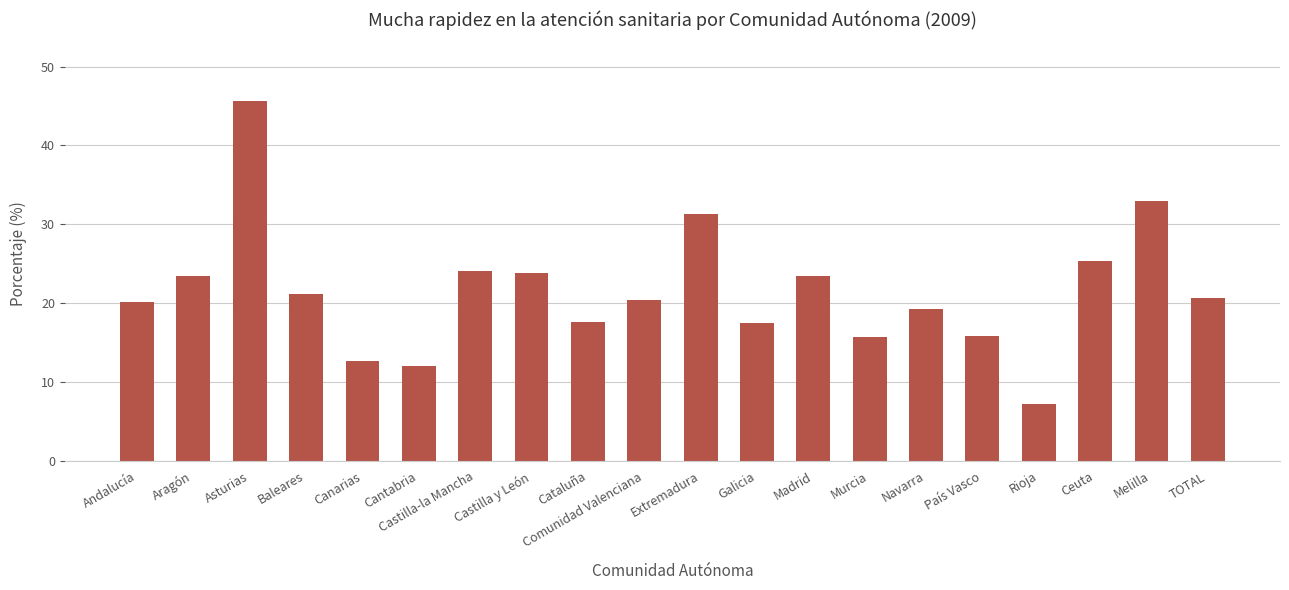

At which label is the value closest to 26?

Ceuta